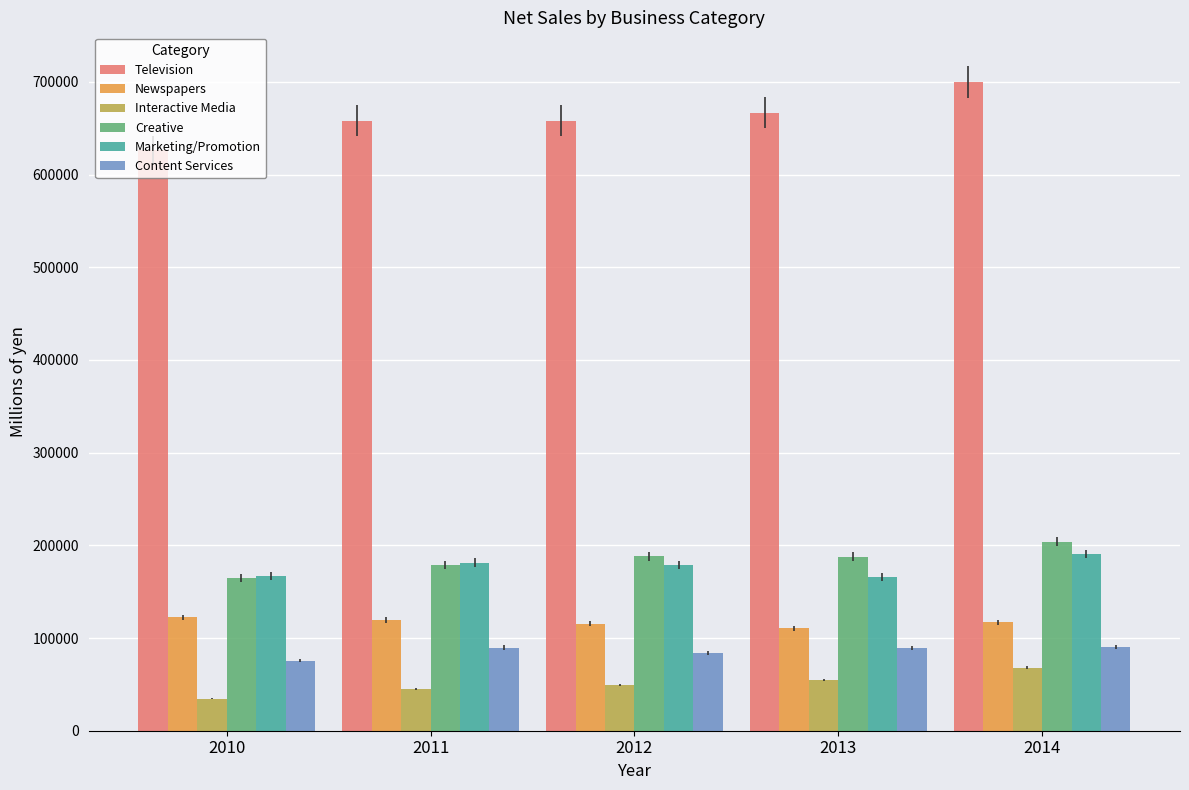

What is the difference between the second highest and second lowest values in the Content Services series?

5817